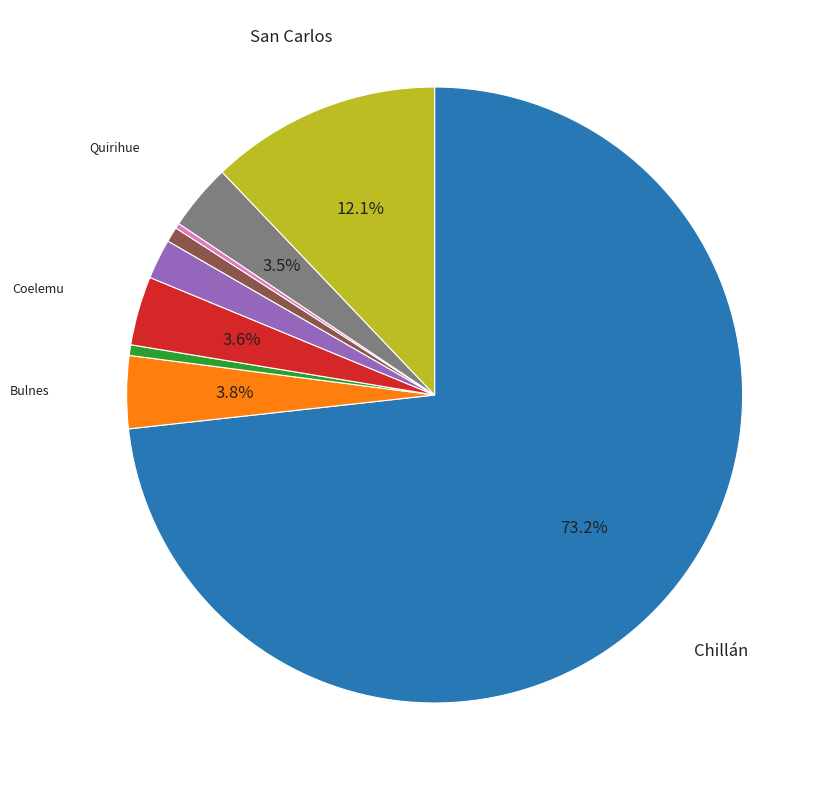

Is there any slice that represents more than half of the pie?

Yes